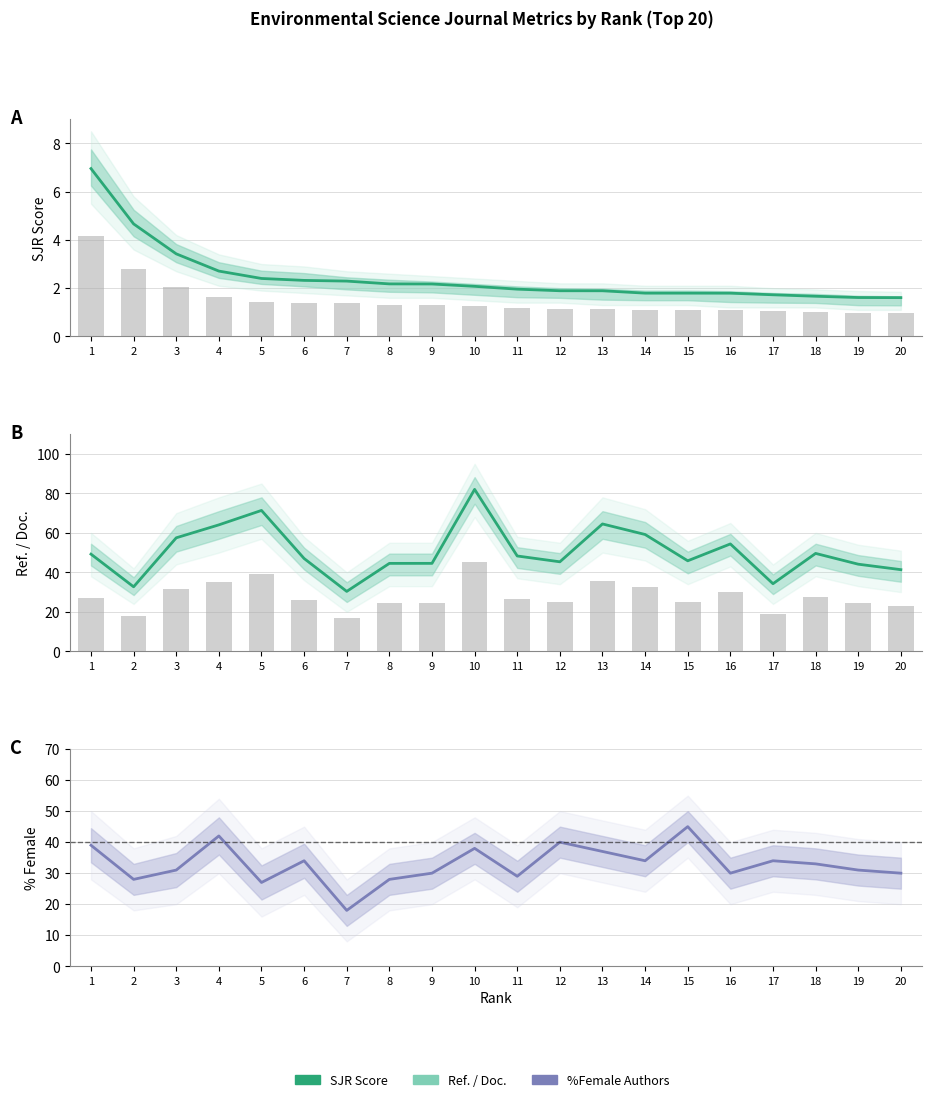

At 7, list the series in order from largest to smallest.

Ref. / Doc., %Female Authors, SJR Score